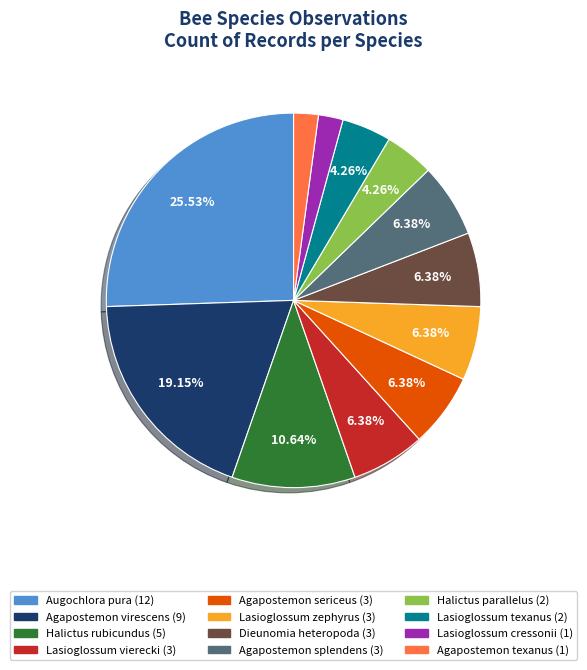

Is there any slice that represents more than half of the pie?

No